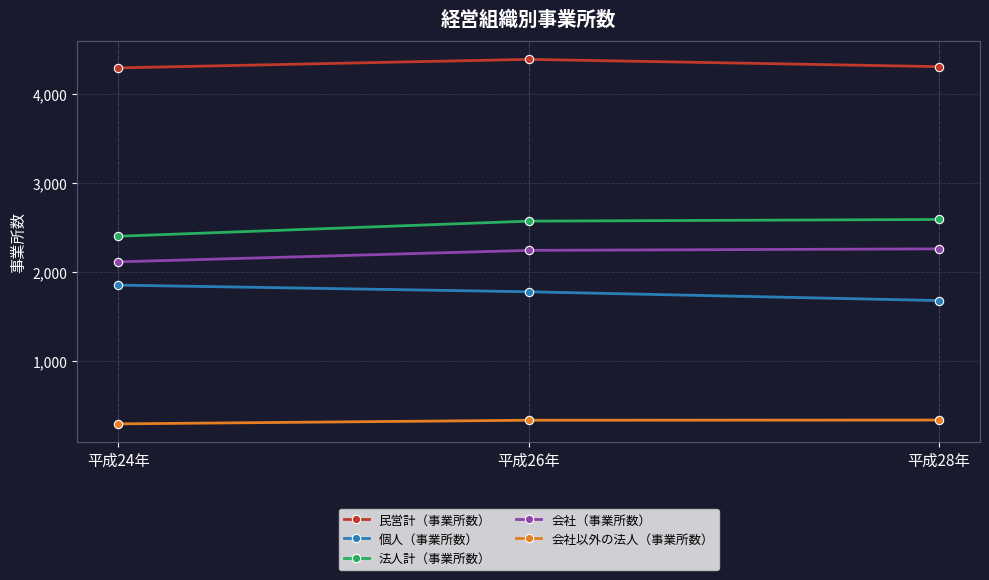

At which label is 民営計（事業所数） closest to 4343?

平成28年